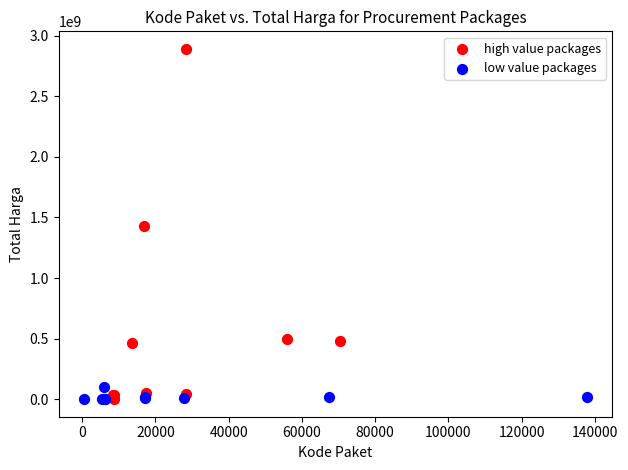

Which series has the widest spread of Y values?

high value packages